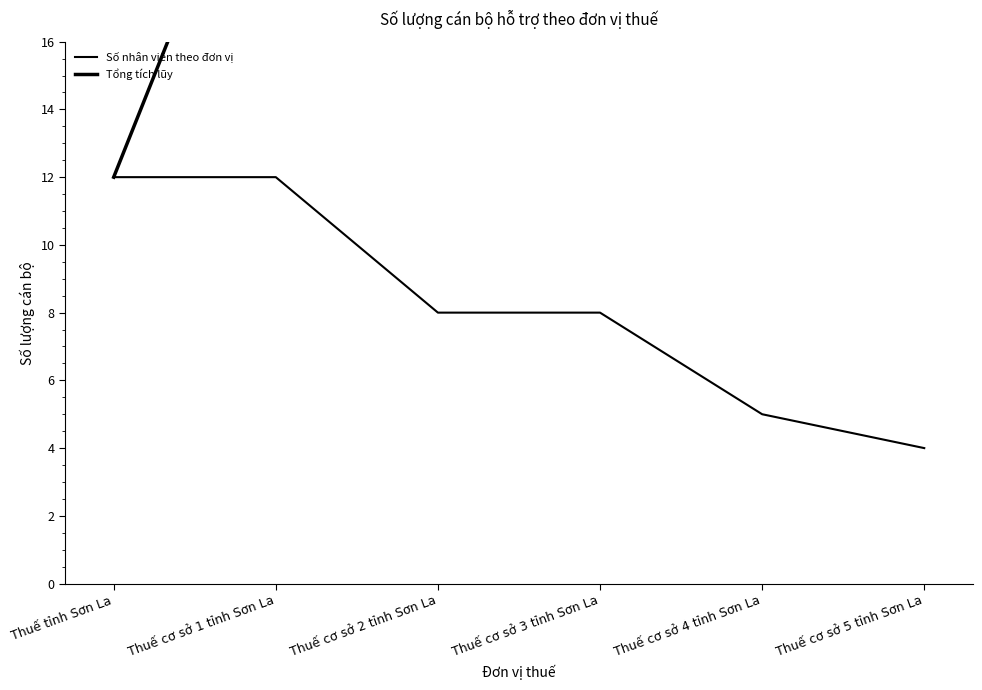

Which series changed the most between Thuế cơ sở 2 tỉnh Sơn La and Thuế cơ sở 3 tỉnh Sơn La?

Tổng tích lũy